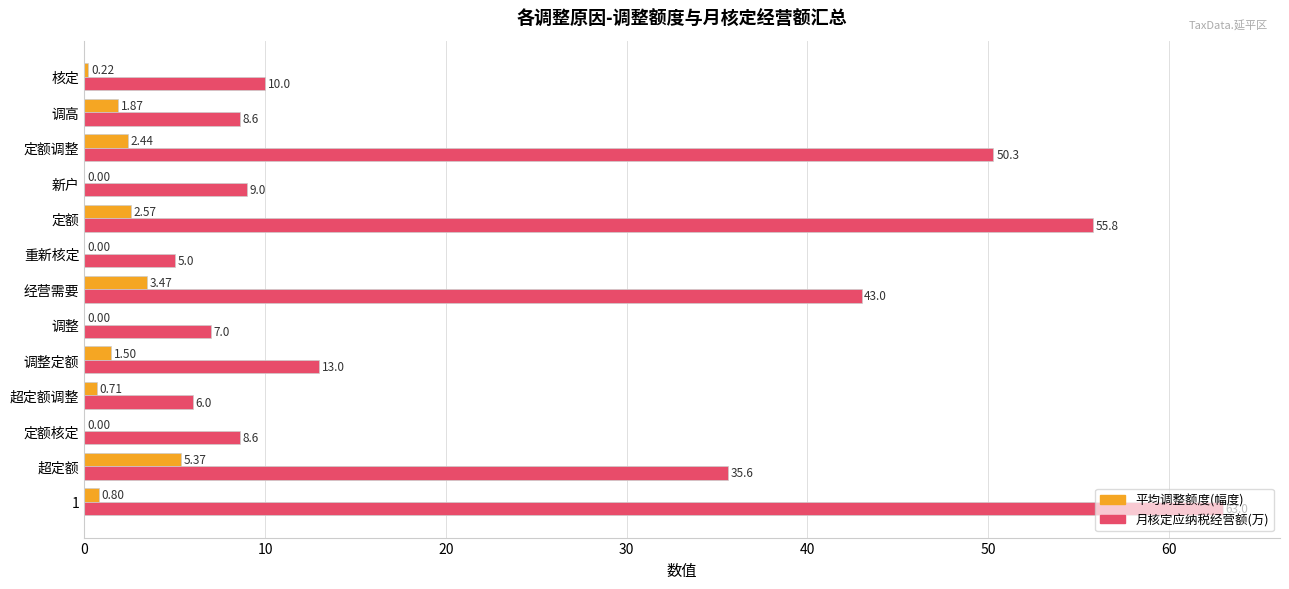

At which label is 平均调整额度(幅度) closest to 2?

调高